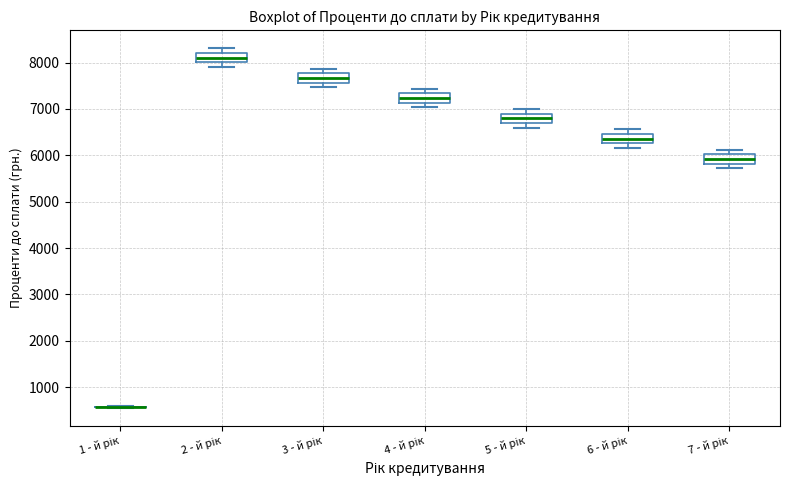

Where does the upper whisker of the box for 5 - й рік end on the y-axis? The values are not printed on the chart, so give them approximately, as read against the axis.

7000